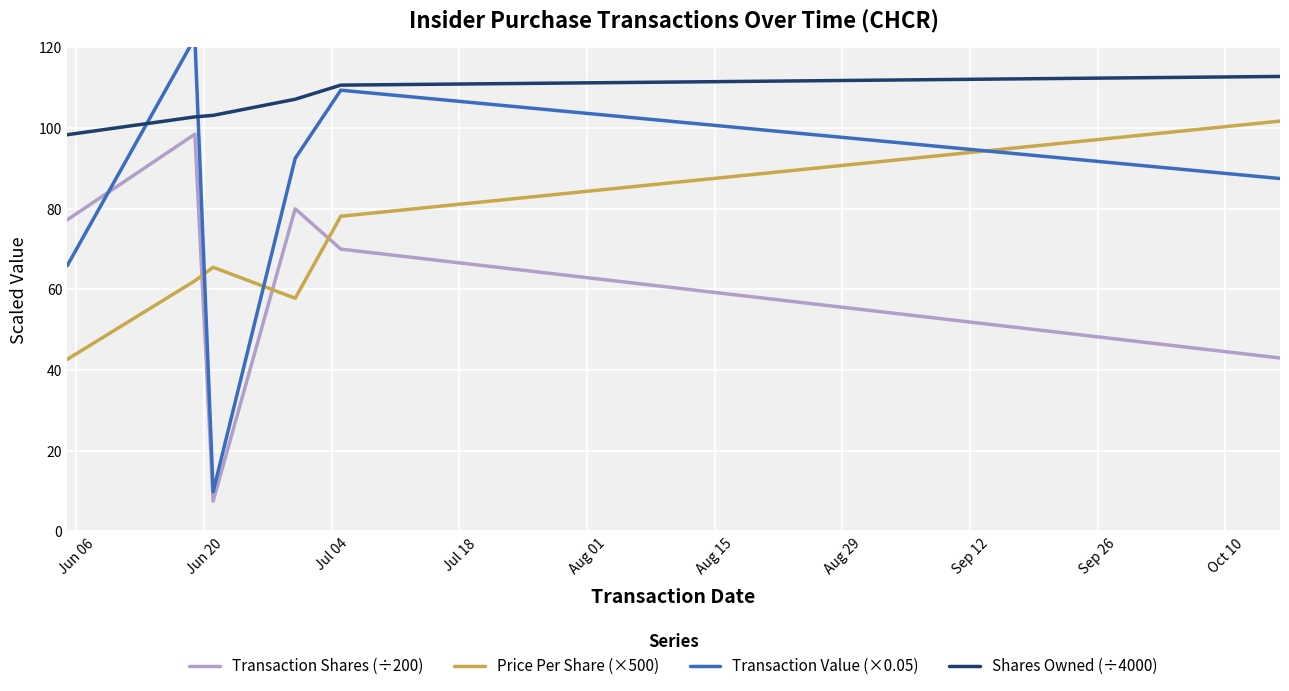

Is this an area chart (filled region under the line)?

No